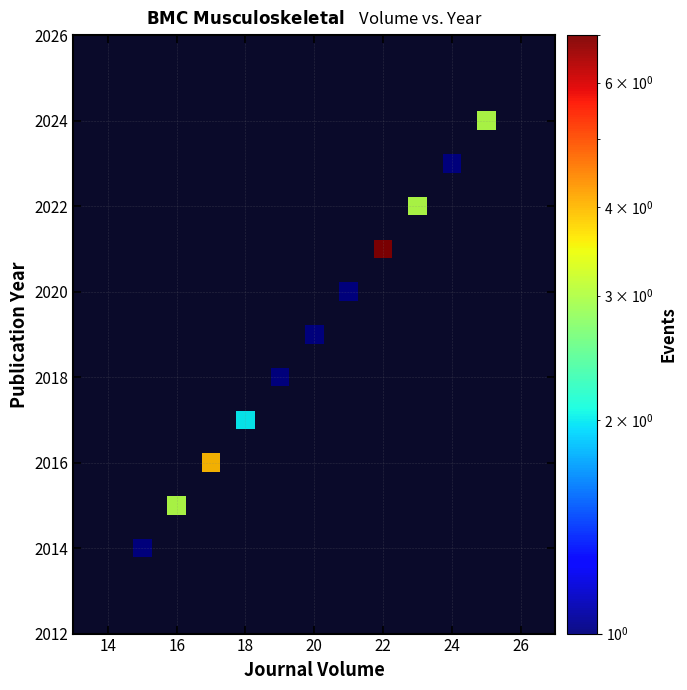

What is the average Y value?

2019